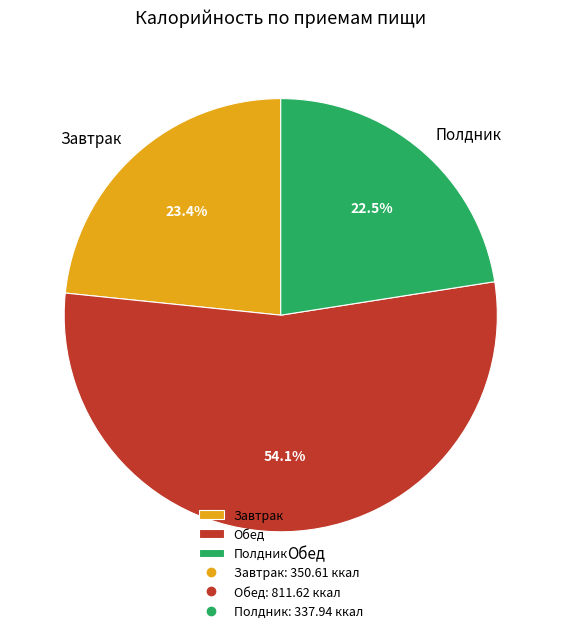

Rank the categories by value from lowest to highest.

Полдник, Завтрак, Обед